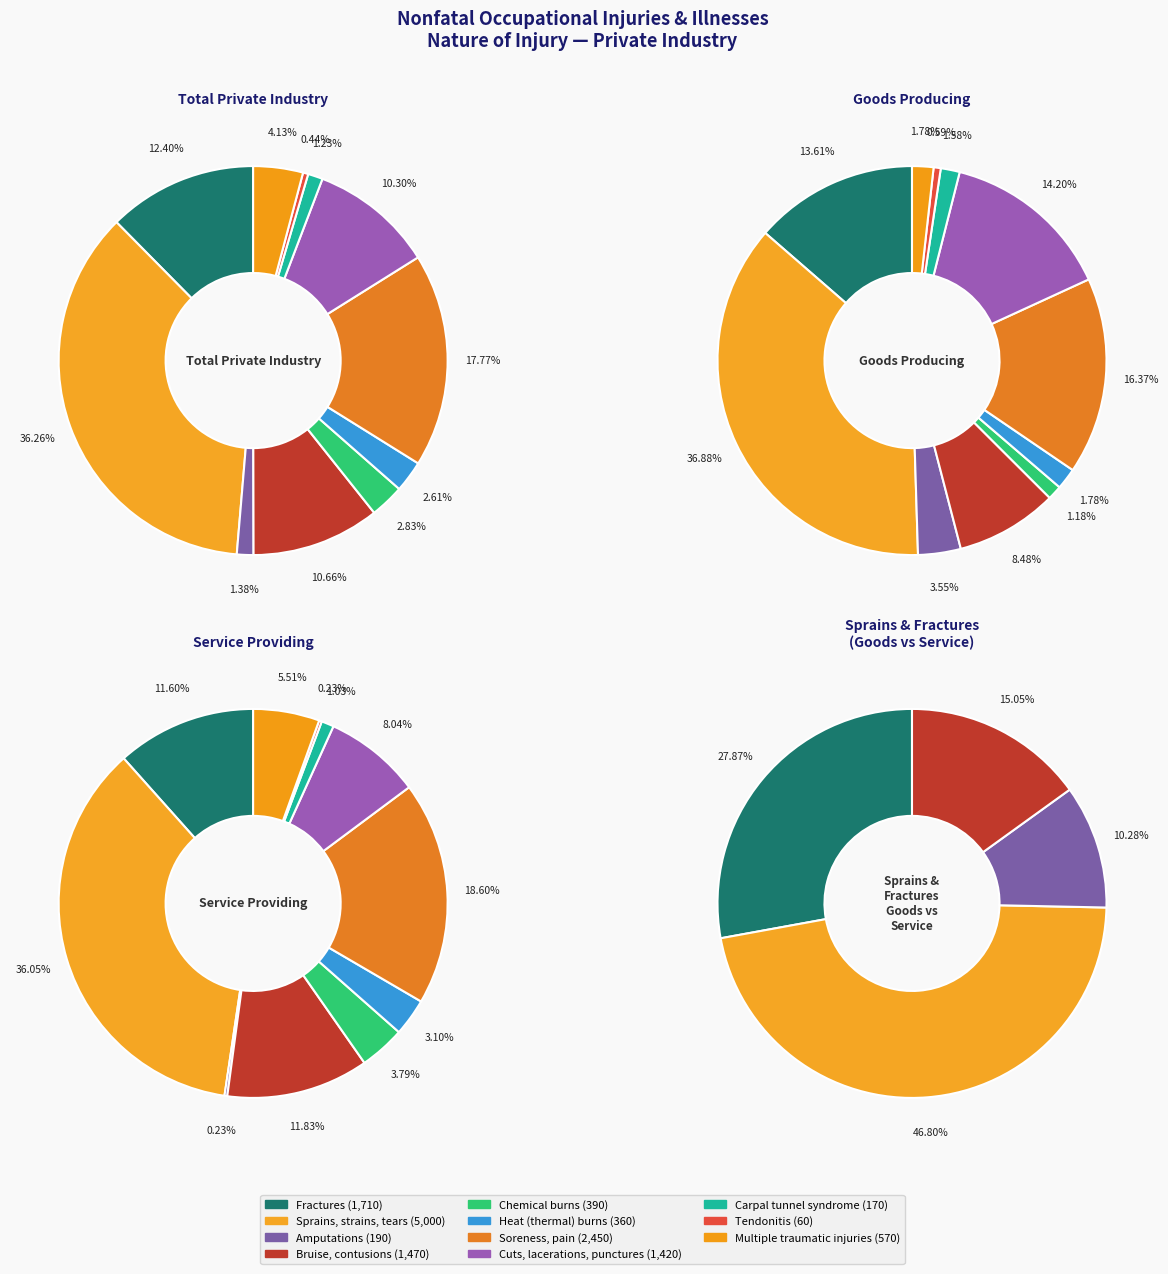

What portion of the pie excludes values_total?

87.6%